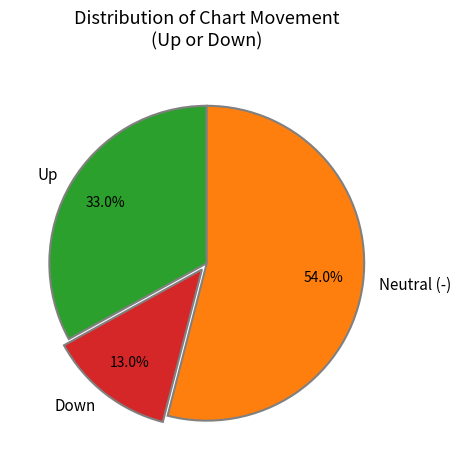

How much of the chart is everything except Up?

67.0%